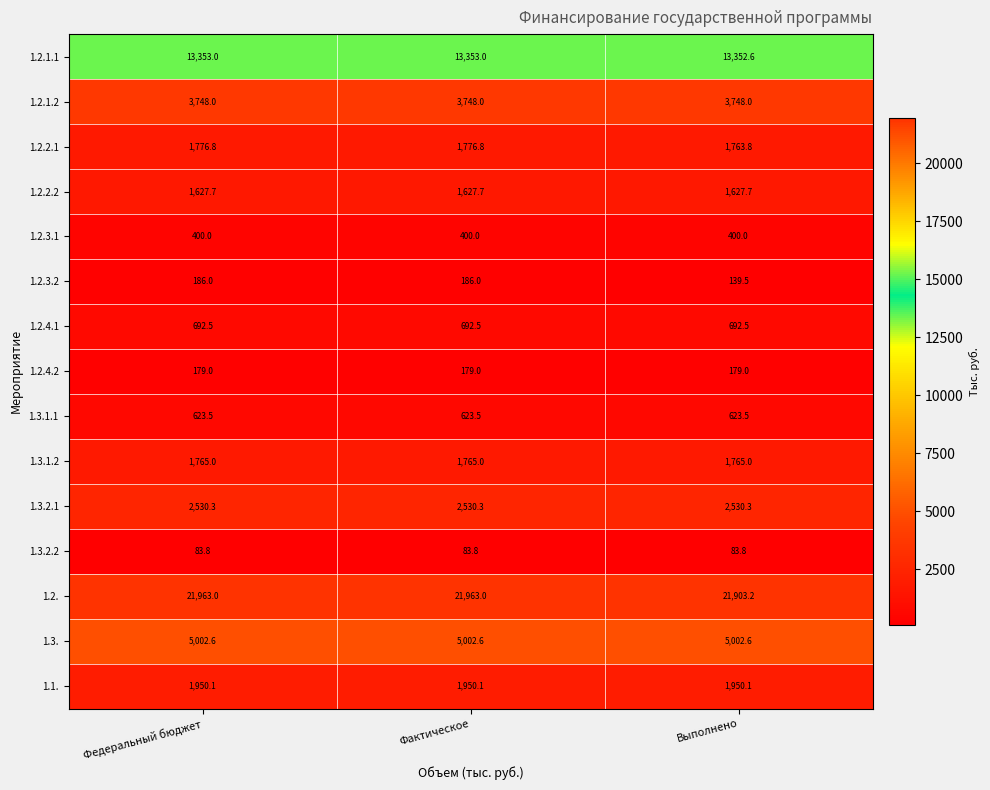

Is it true that 1.2. equals 9343.3 at Фактическое?

False